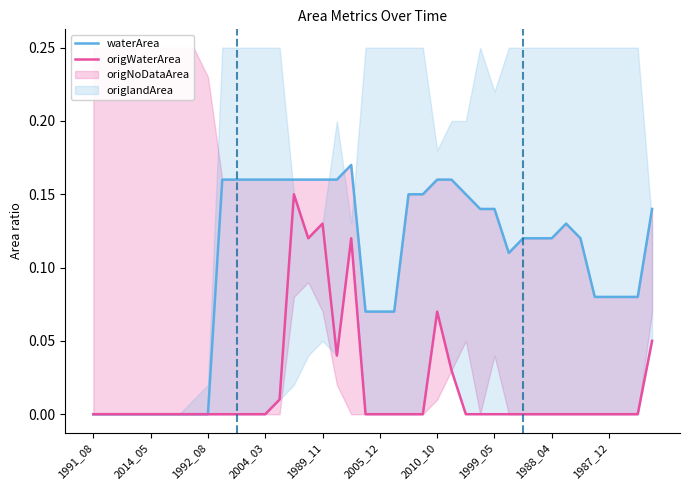

What is the sum of all waterArea values?

4.0